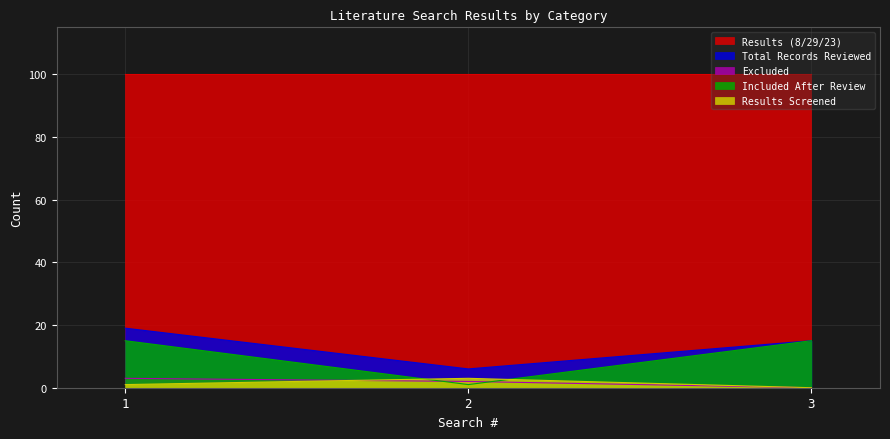

What is the average value of the Excluded series?

2